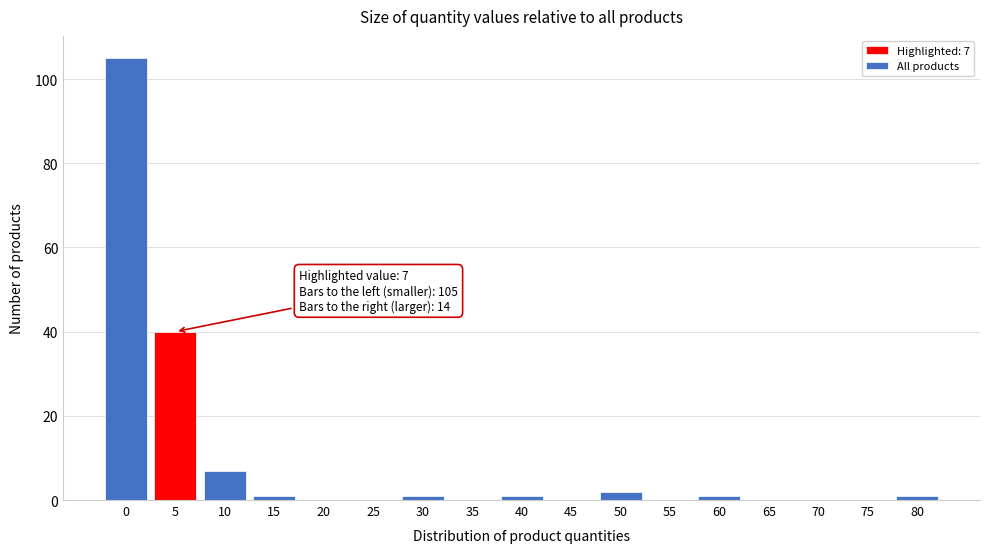

Reading left to right, extract all data points from this chart.

0=105	5=40	10=7	15=1	20=0	25=0	30=1	35=0	40=1	45=0	50=2	55=0	60=1	65=0	70=0	75=0	80=1